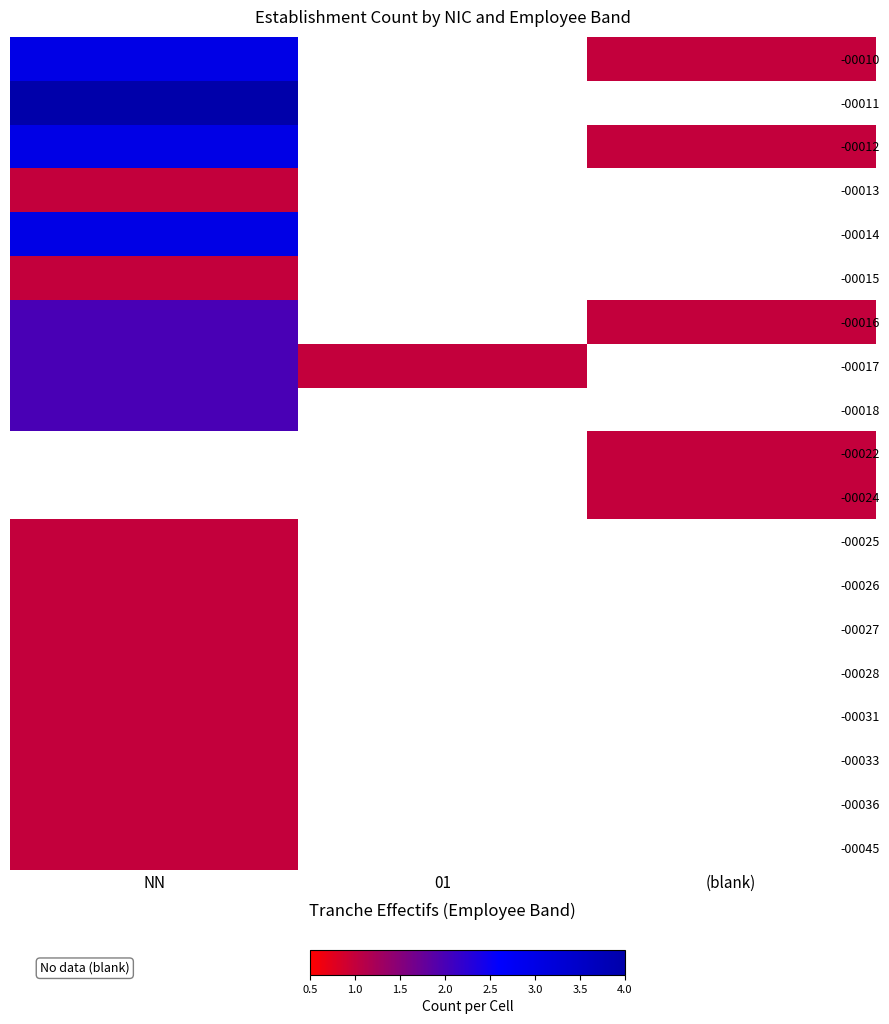

What is the greatest value displayed?

4.0